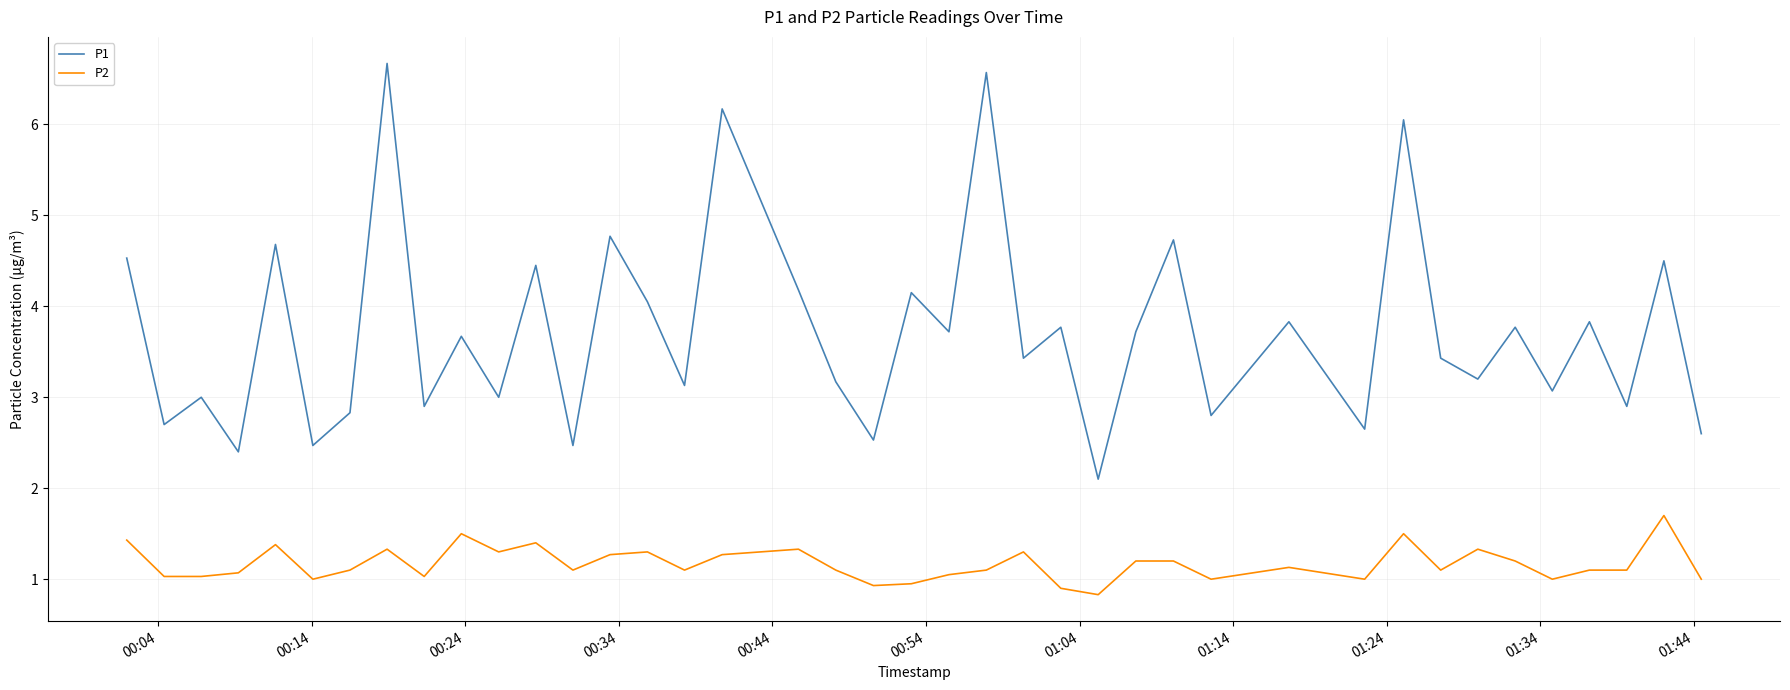

List the series in order of their peak value, highest first.

P1, P2